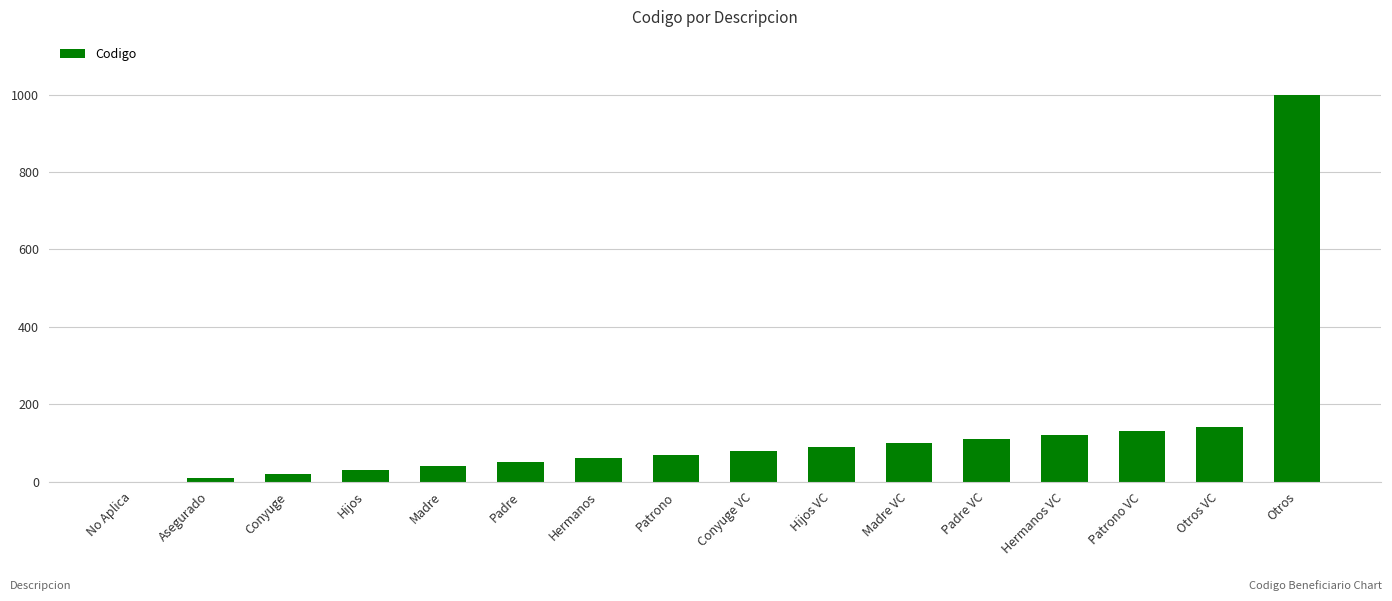

What is the ratio of the value at Otros to the value at Conyuge VC?

12.5